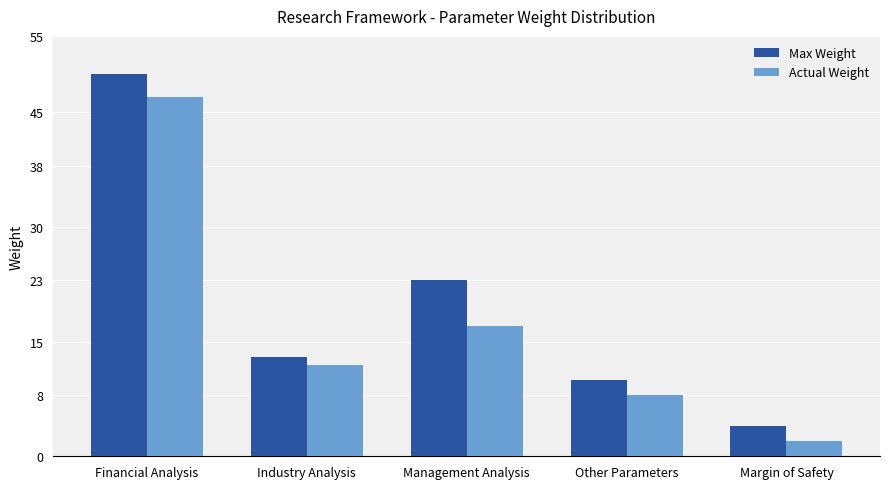

What is the label of the 4th bar from the left?

Other Parameters